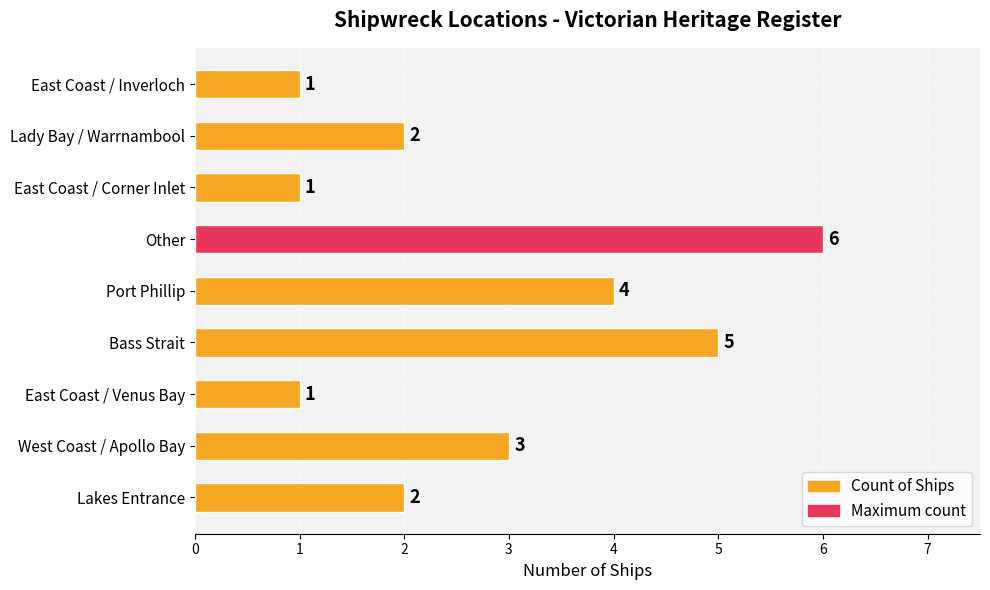

How many values are between 1 and 4?

7